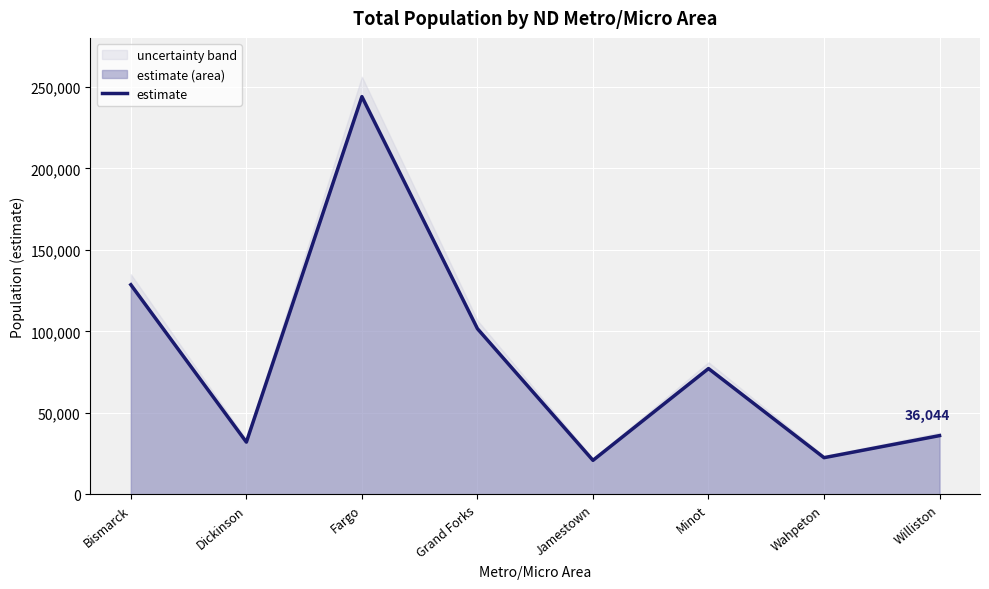

Which category has the lowest value across all series?

Jamestown